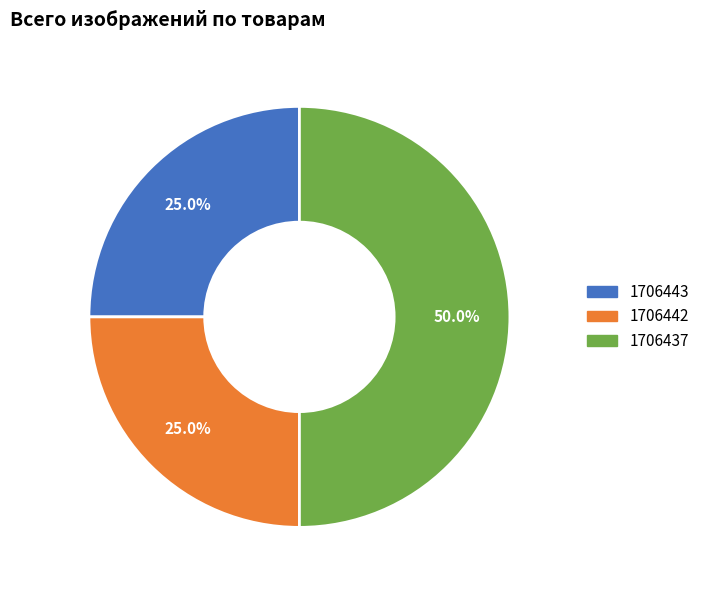

Is 1706442 the majority of the pie?

No